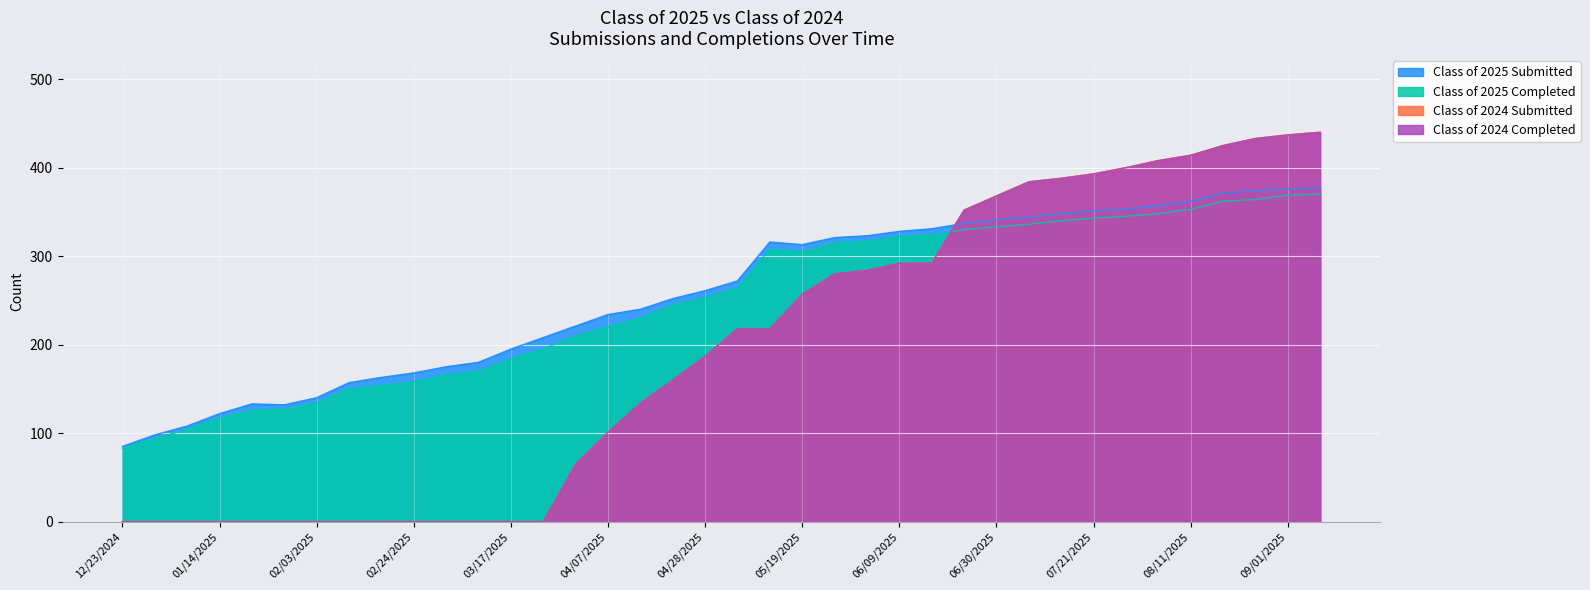

At which label is Class of 2025 Completed closest to 226?

04/14/2025